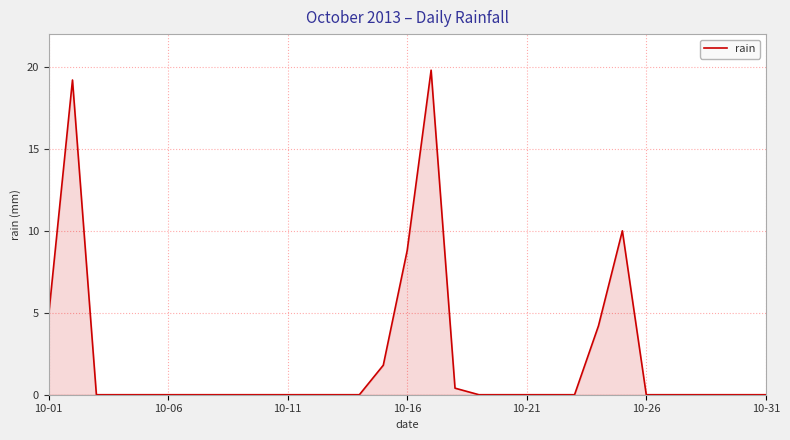

What is the difference between the maximum and minimum values?

19.8